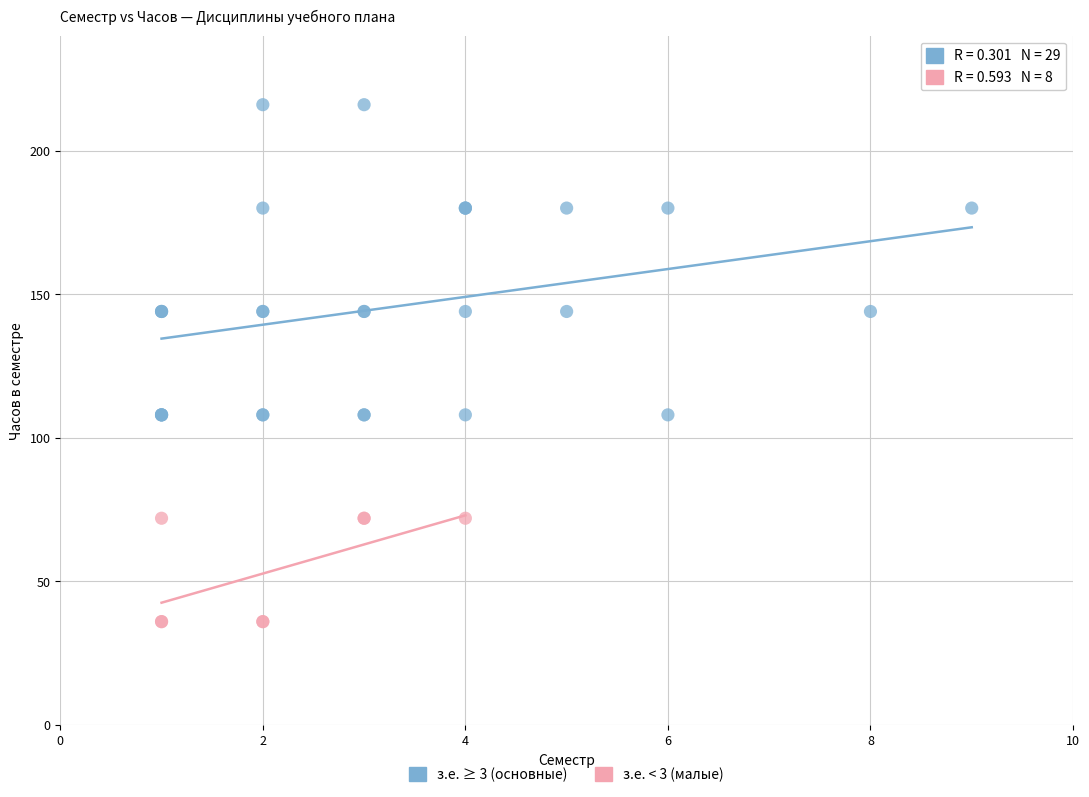

Which series contains the highest Y value?

з.е. ≥ 3 (основные)